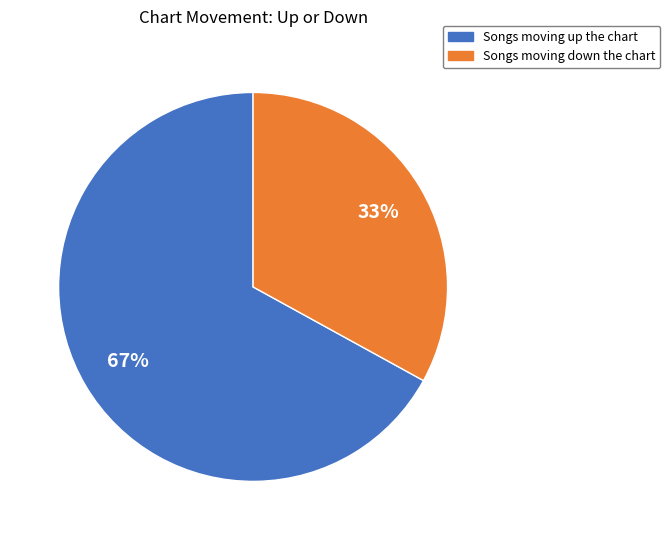

Which slice represents more than half of the pie?

Songs moving up the chart